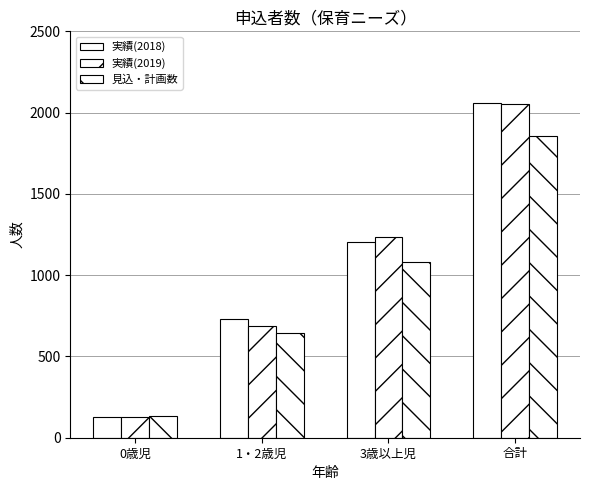

What is the value of the 見込・計画数 bar at the 4th from the left?

1859